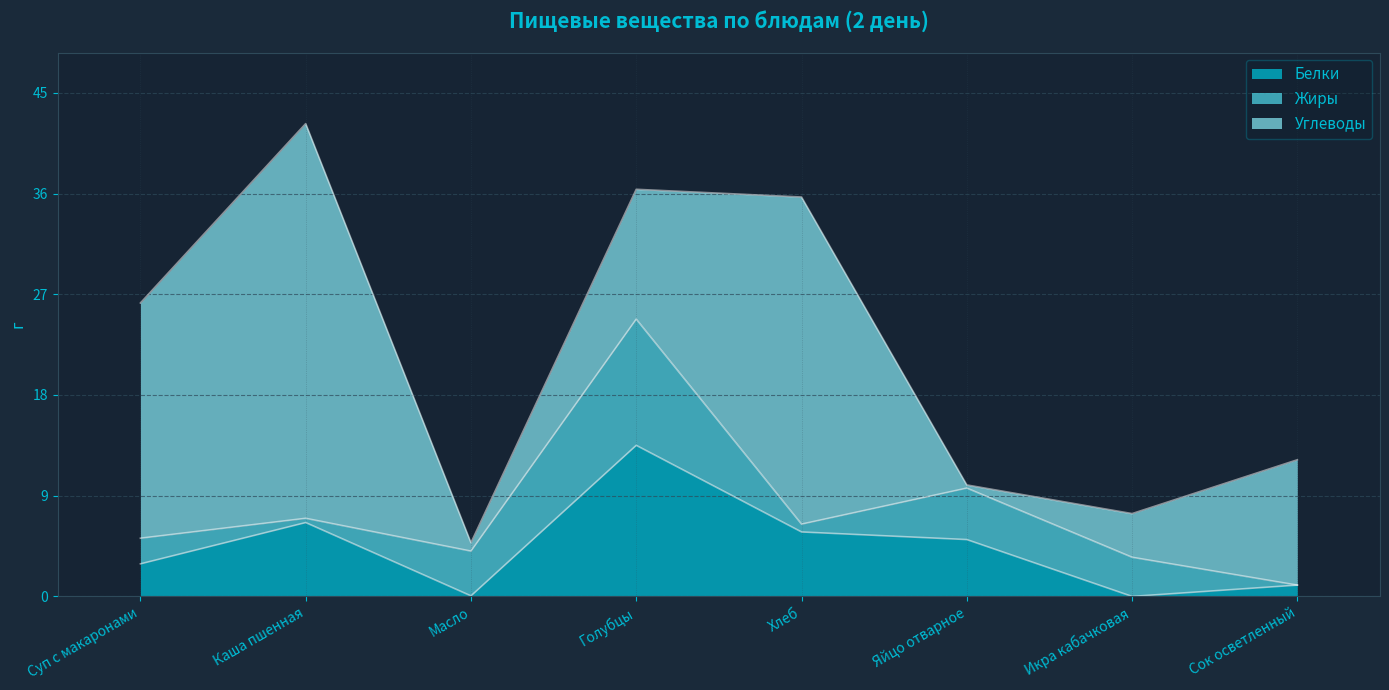

In Жиры, how many points are higher than both neighbors (excluding endpoints)?

2